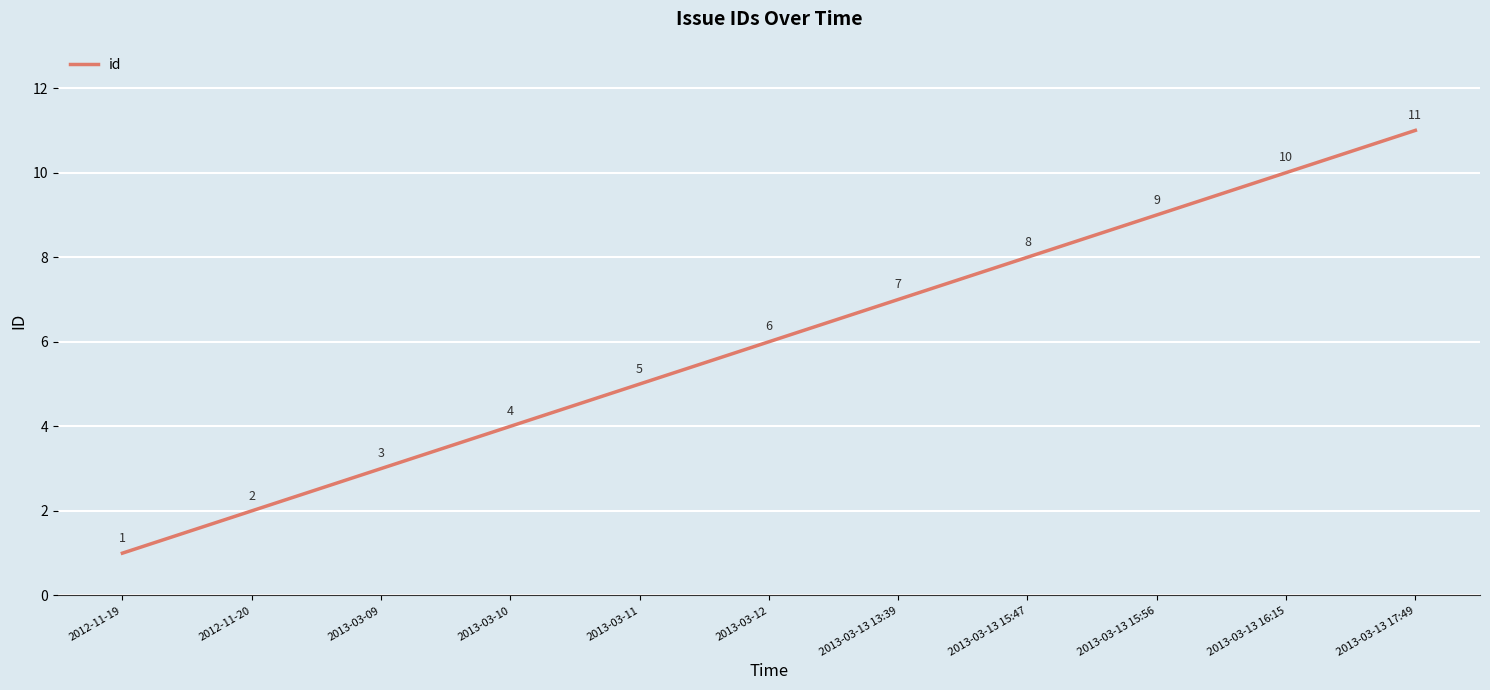

Reading left to right, list all the values displayed in this chart.

1	2	3	4	5	6	7	8	9	10	11